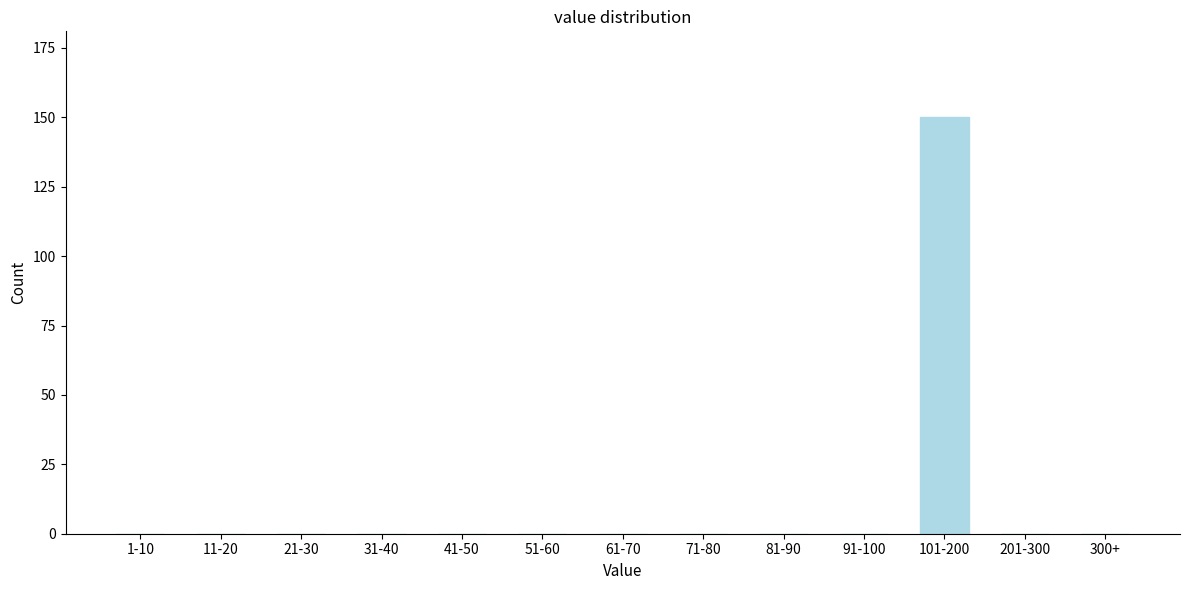

Reading left to right, transcribe all the data shown in this chart.

1-10=0	11-20=0	21-30=0	31-40=0	41-50=0	51-60=0	61-70=0	71-80=0	81-90=0	91-100=0	101-200=150	201-300=0	300+=0